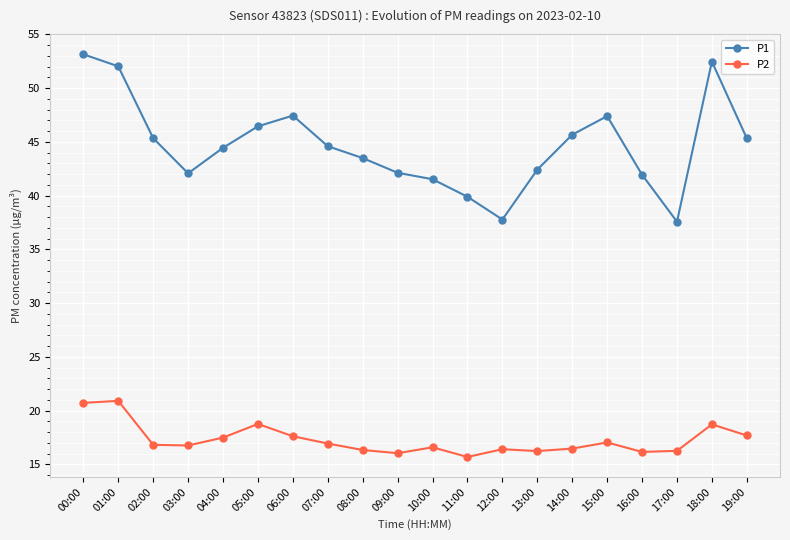

Does the chart have visible grid lines?

Yes